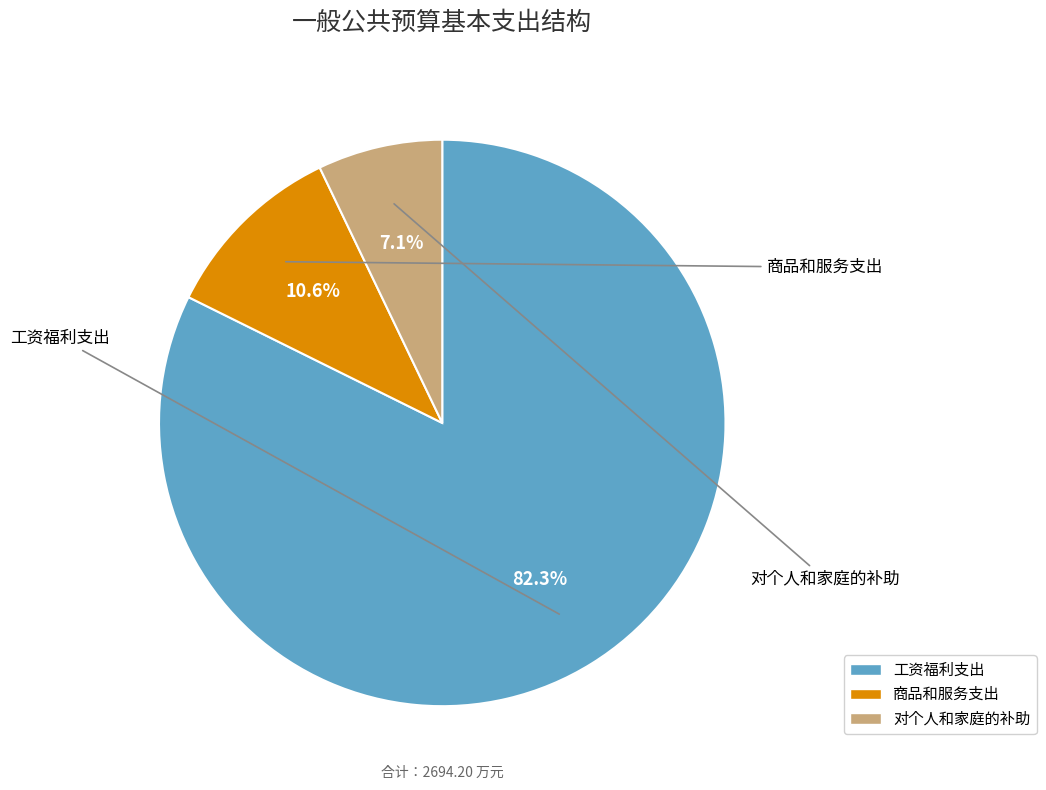

What is the largest slice in the pie chart?

工资福利支出